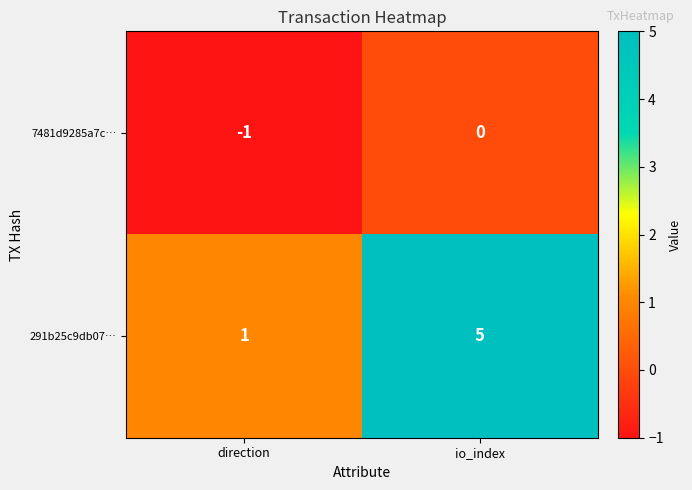

At which category is the sum across all series the highest?

io_index